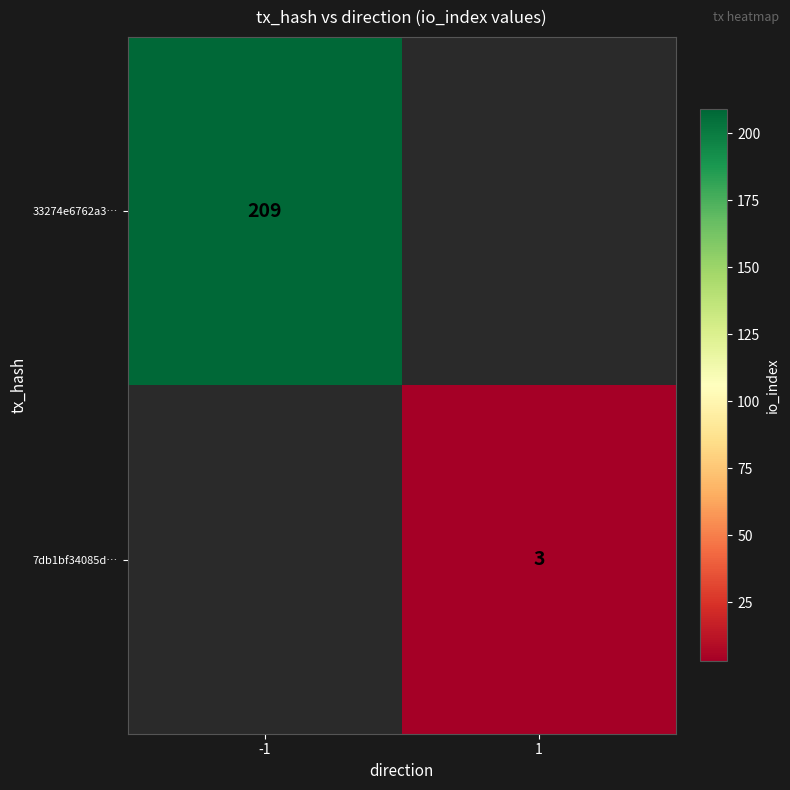

Count the number of data series in this chart.

2